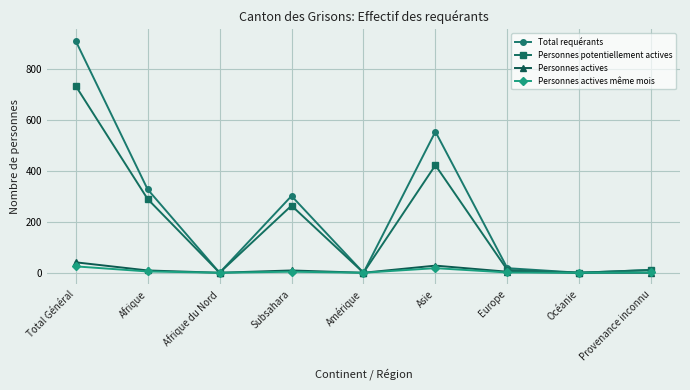

What is the greatest value displayed?

912